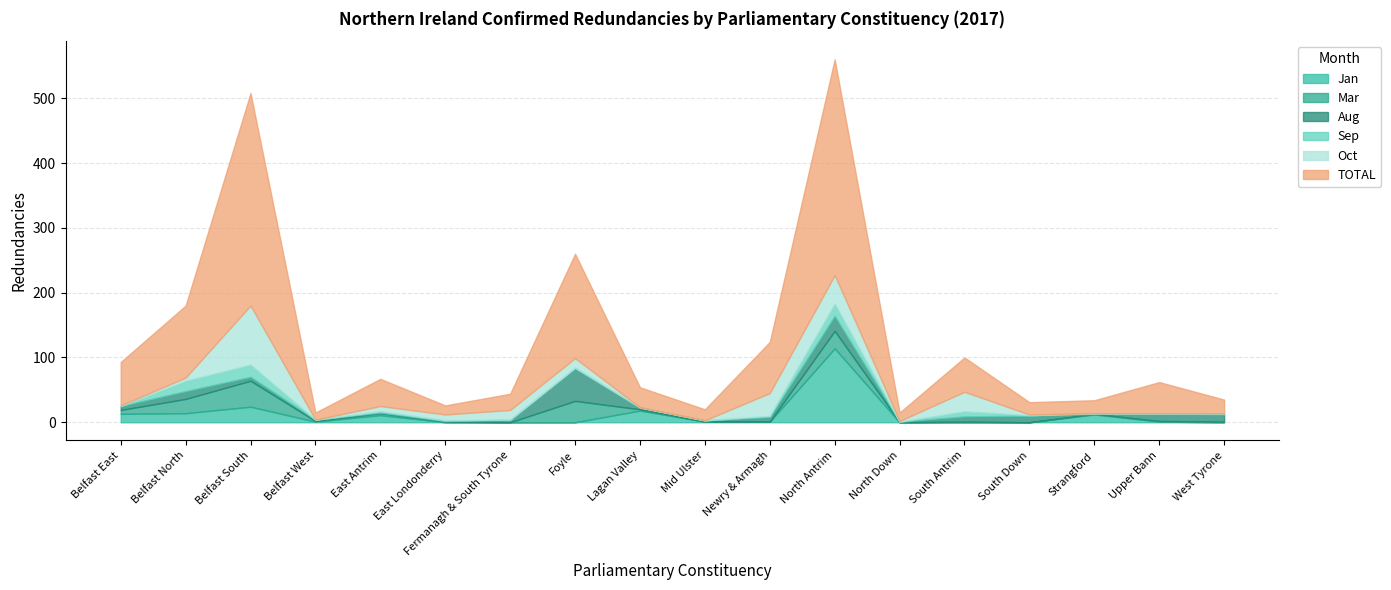

At how many categories does at least one series exceed 210?

2